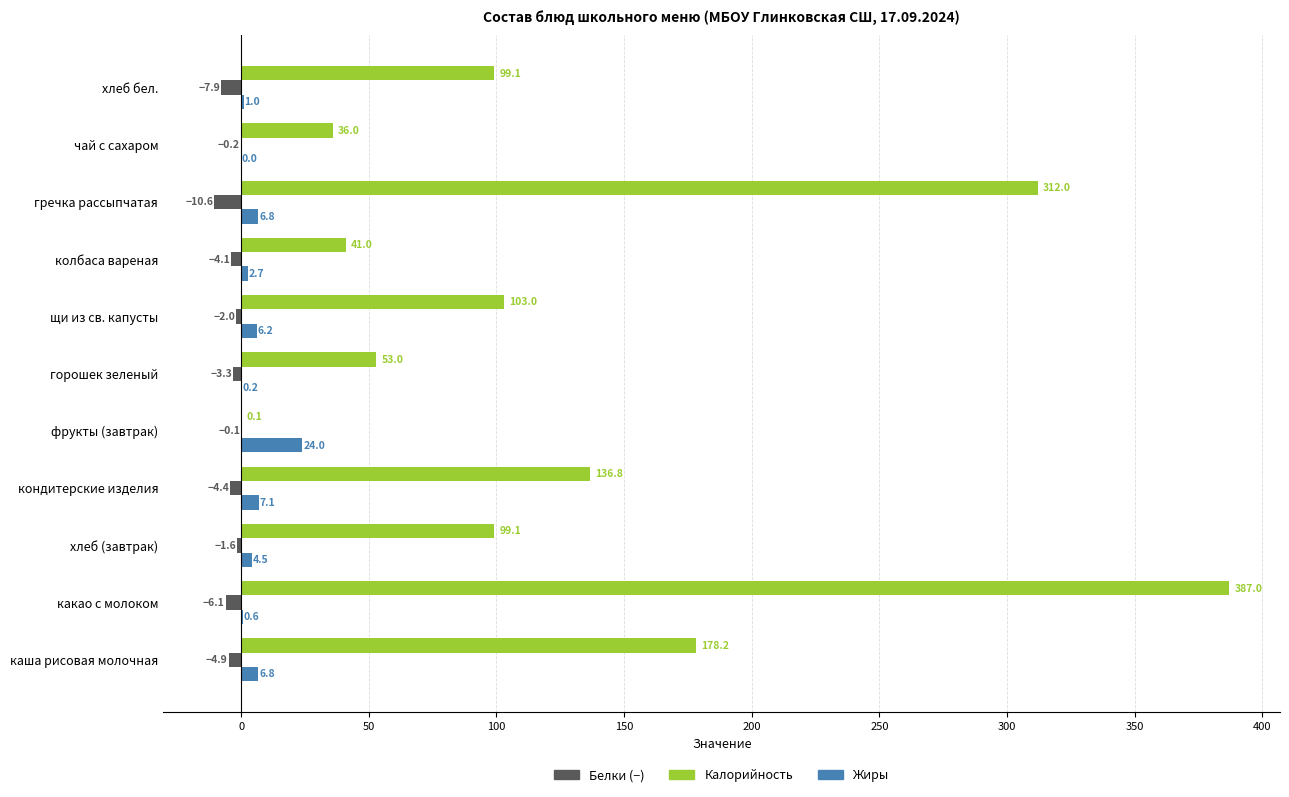

Which category has the highest value in the Белки (−) series?

фрукты (завтрак)